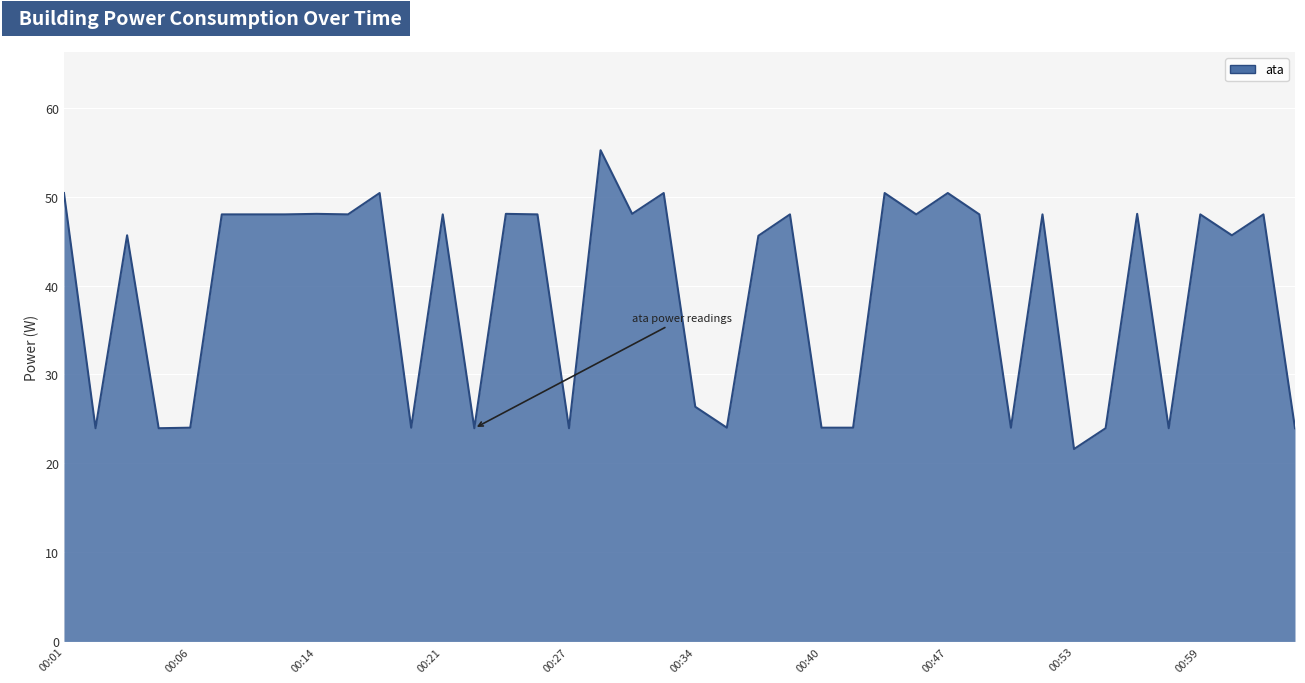

What is the maximum value shown in the chart?

55.2